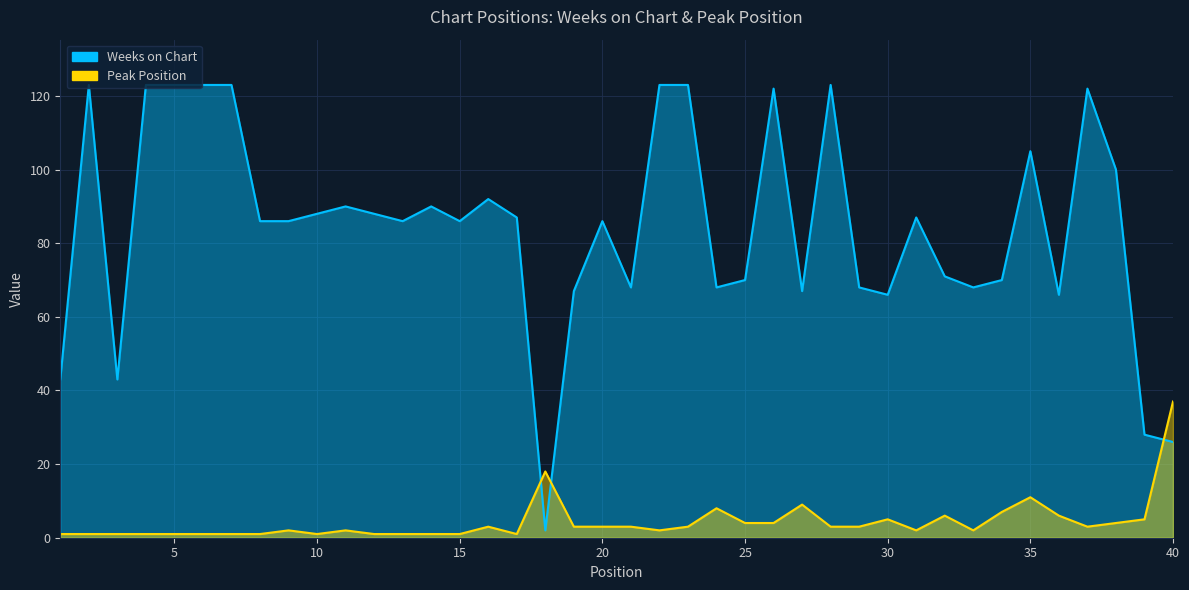

Which series has the widest spread of values?

Weeks on Chart